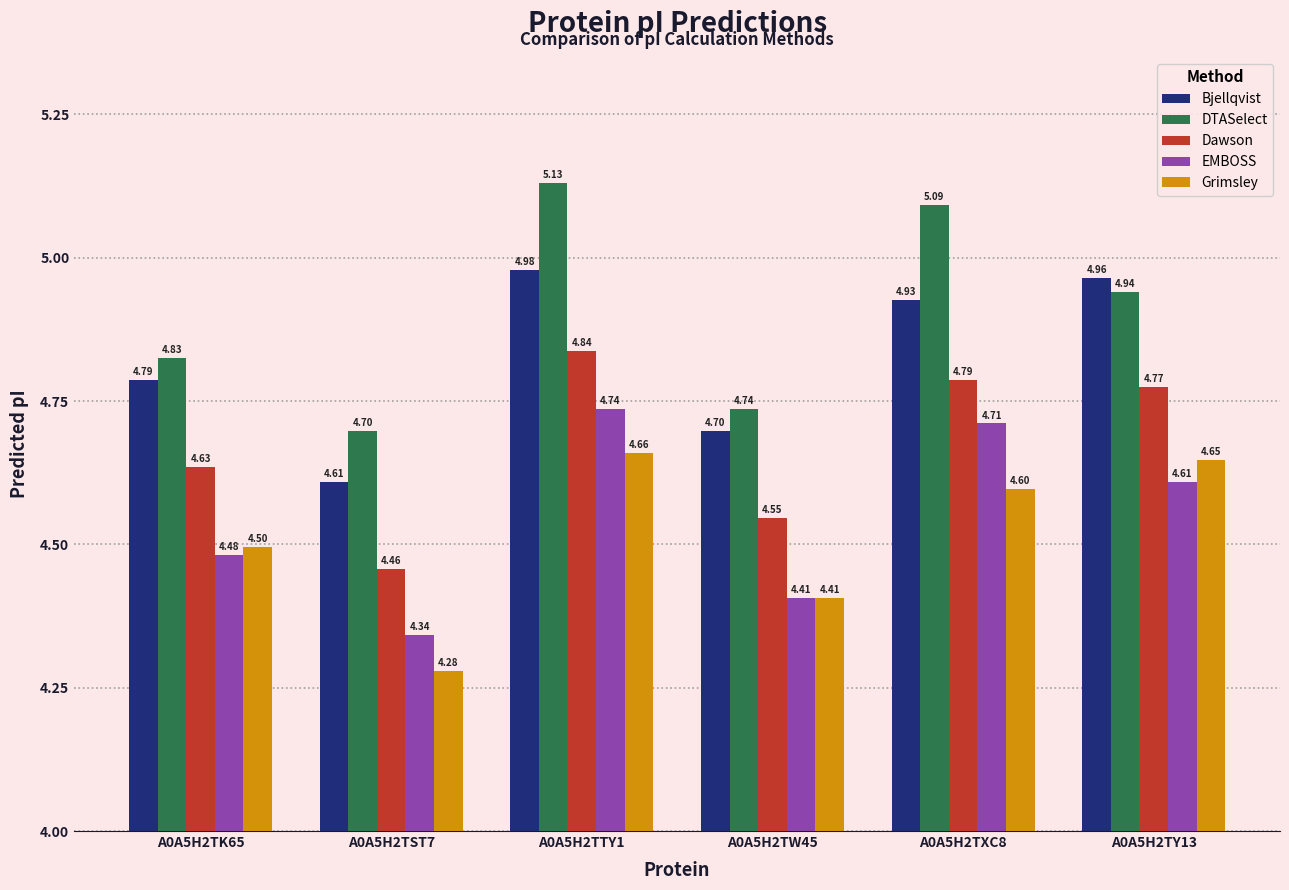

Which series has the widest spread of values?

DTASelect